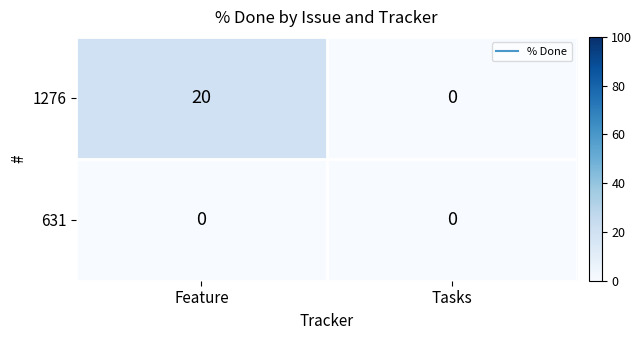

Which series has the largest range (max minus min)?

1276